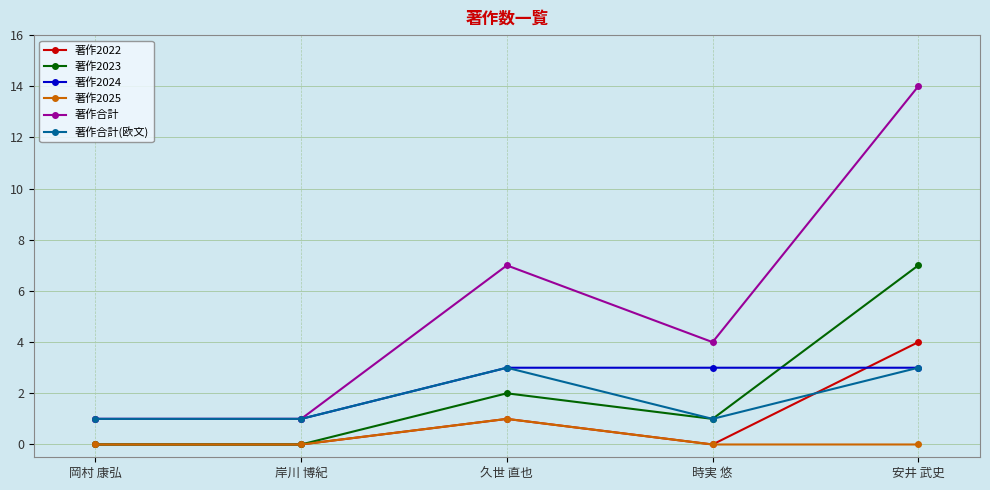

What is the difference between the 著作合計 values at 岸川 博紀 and 安井 武史?

13